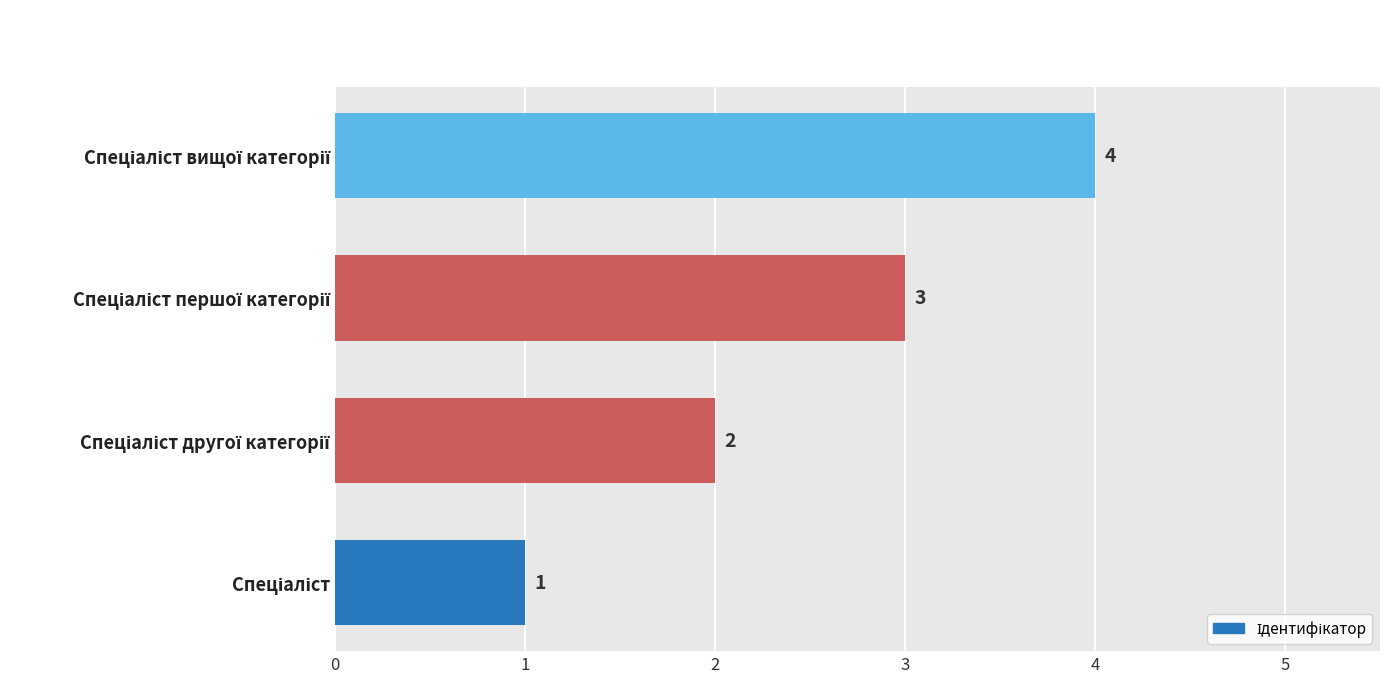

What is the difference between the maximum and minimum values?

3